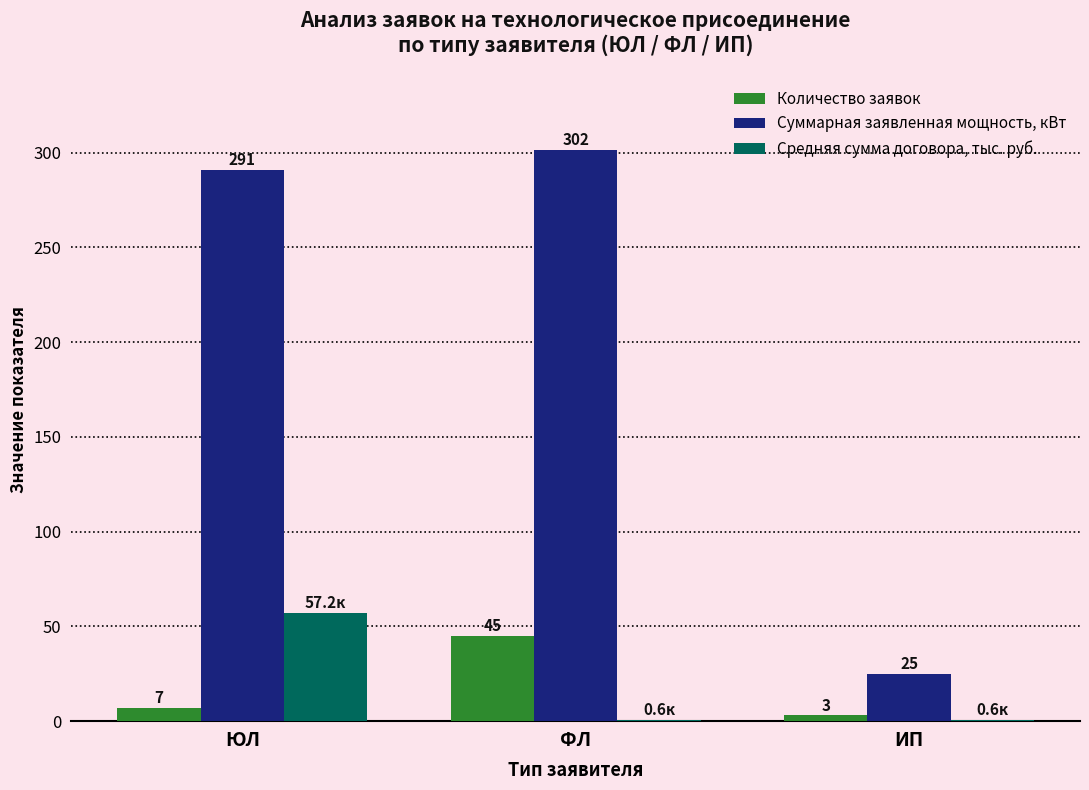

Between ЮЛ and ИП, which series saw the biggest shift?

Суммарная заявленная мощность, кВт